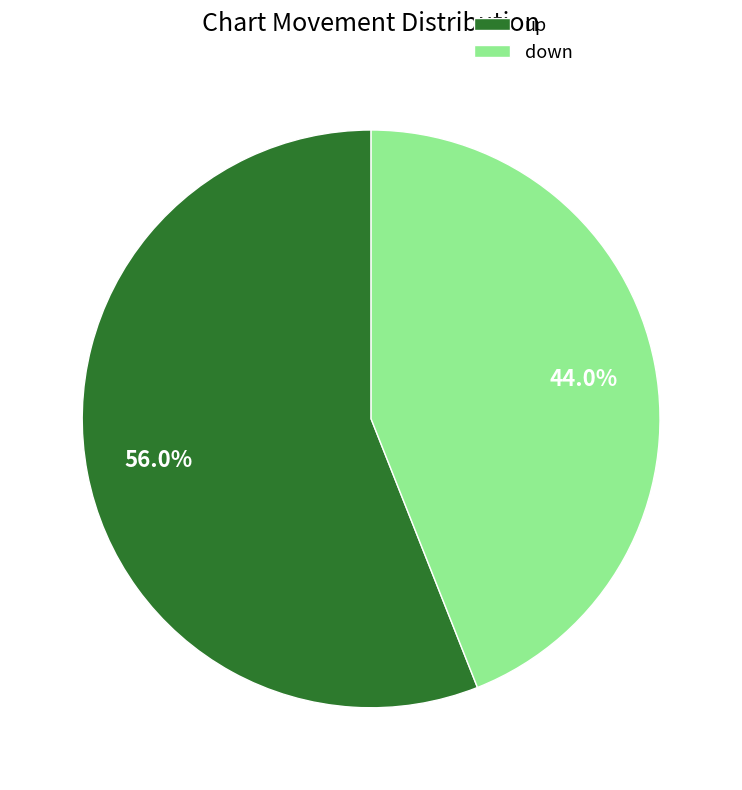

What percentage is NOT represented by up?

44.0%